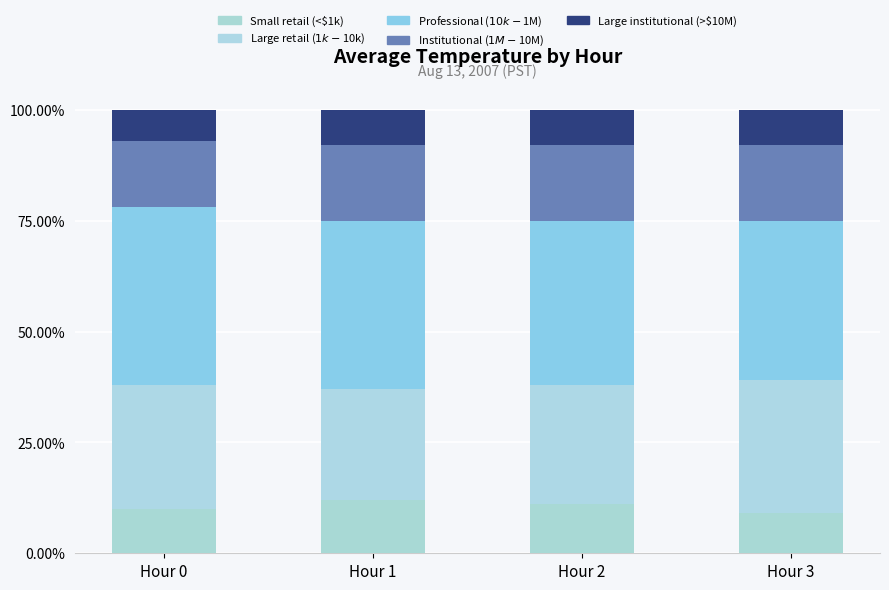

What is the average value of the Institutional ($1M-$10M) series?

0.2